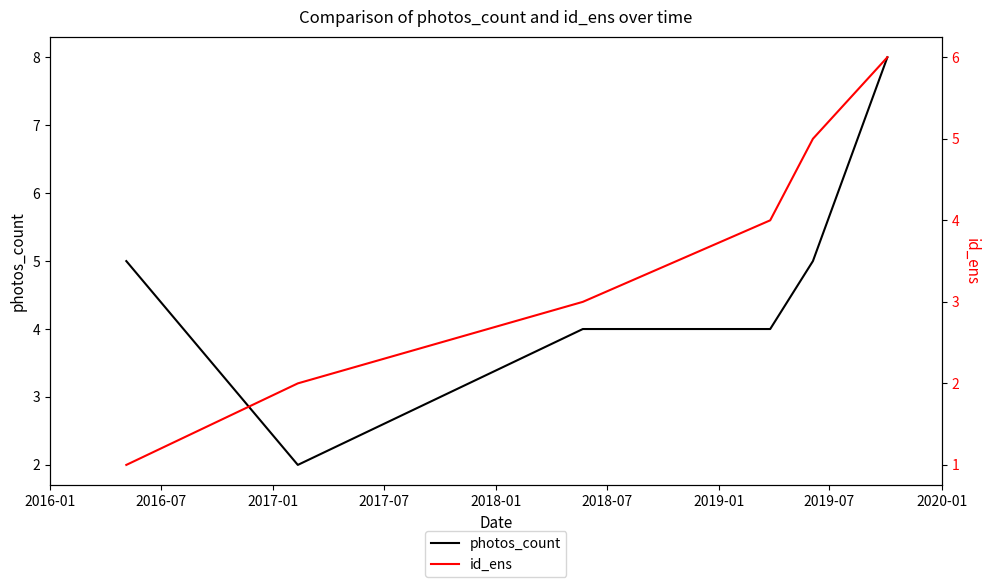

What is the maximum value shown in the chart?

8